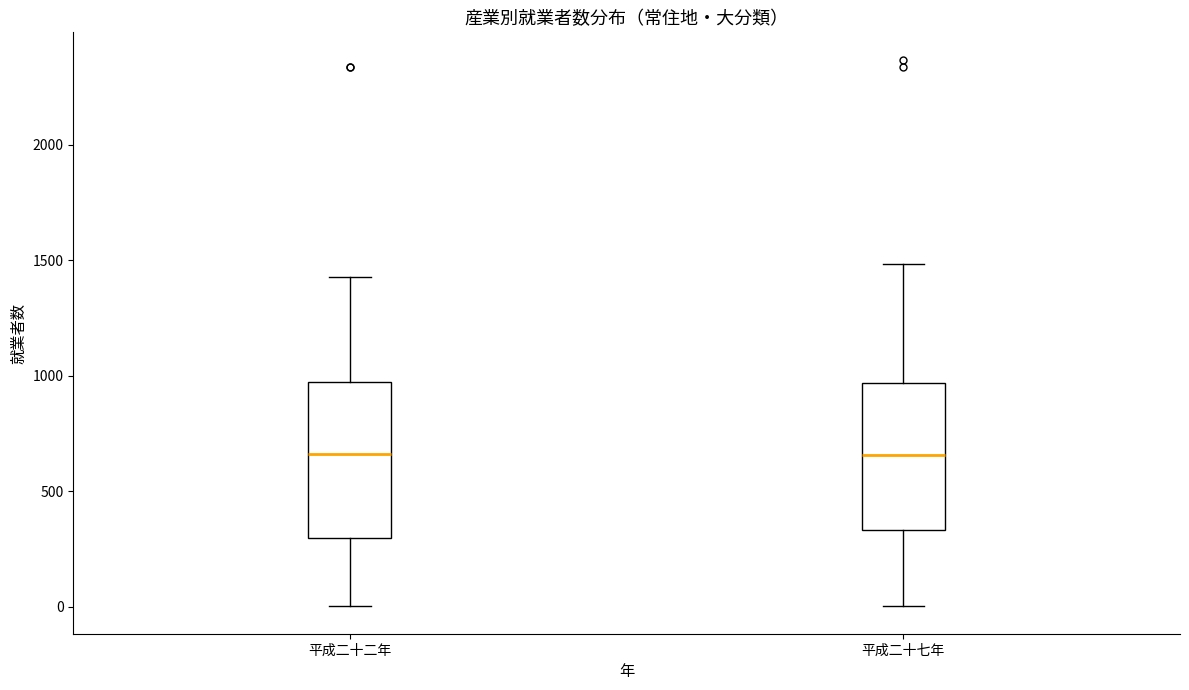

Reading left to right, read every box against the y-axis: the position of its median line, the range the box covers, and the ends of its whiskers. The values are not printed on the chart, so give them approximately, as read against the axis.

平成二十二年: median 650, box 300 to 950, whiskers 0 to 1450
平成二十七年: median 650, box 350 to 950, whiskers 0 to 1500